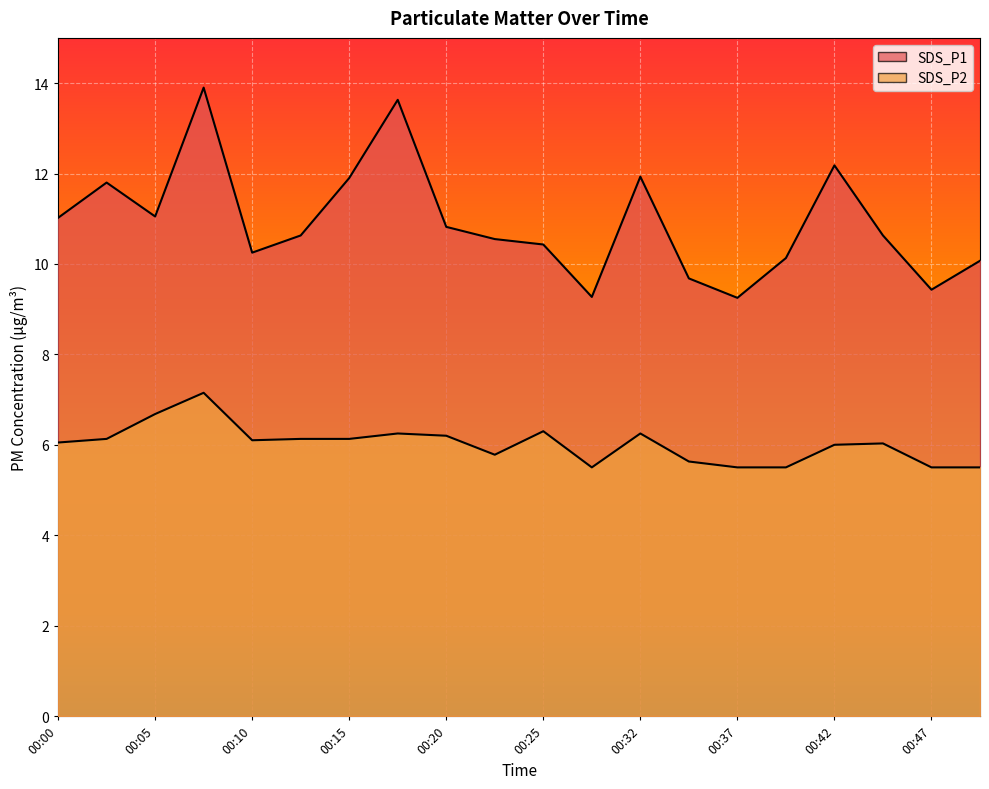

Rank the categories by SDS_P2 value from lowest to highest.

00:29, 00:37, 00:39, 00:47, 00:49, 00:34, 00:22, 00:42, 00:44, 00:00, 00:10, 00:02, 00:12, 00:15, 00:20, 00:17, 00:32, 00:25, 00:05, 00:07